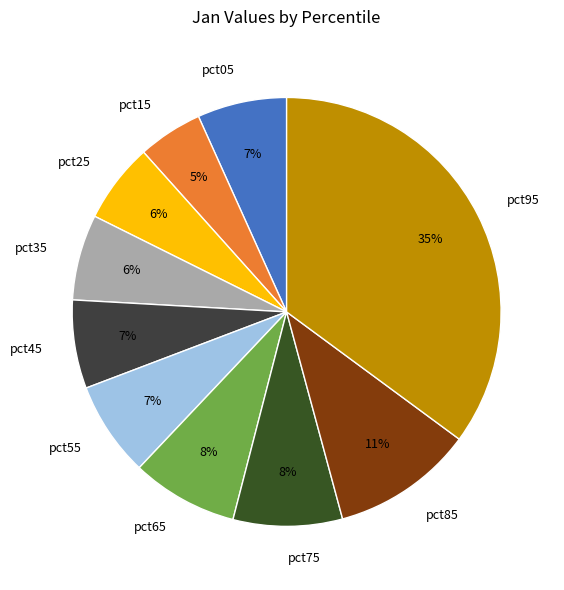

Which slice is the largest?

pct95